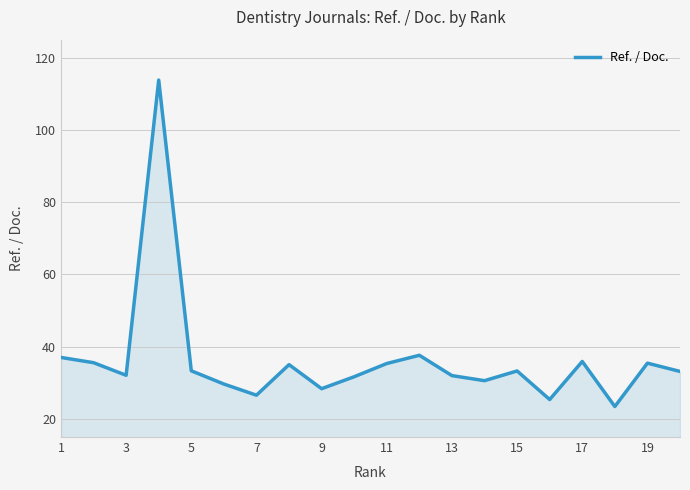

What is the smallest value displayed?

23.4